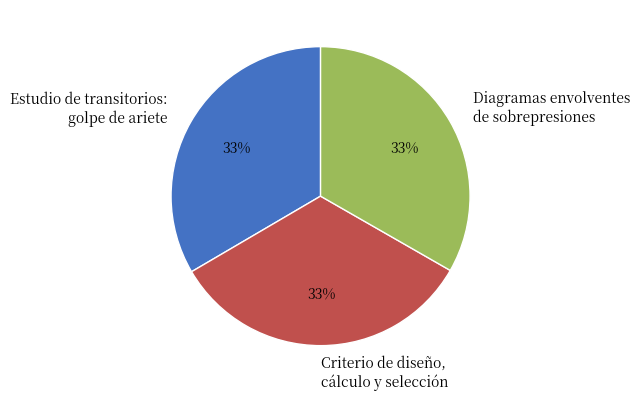

What percentage is the Criterio de diseño, cálculo y selección slice, to the nearest percent?

33%